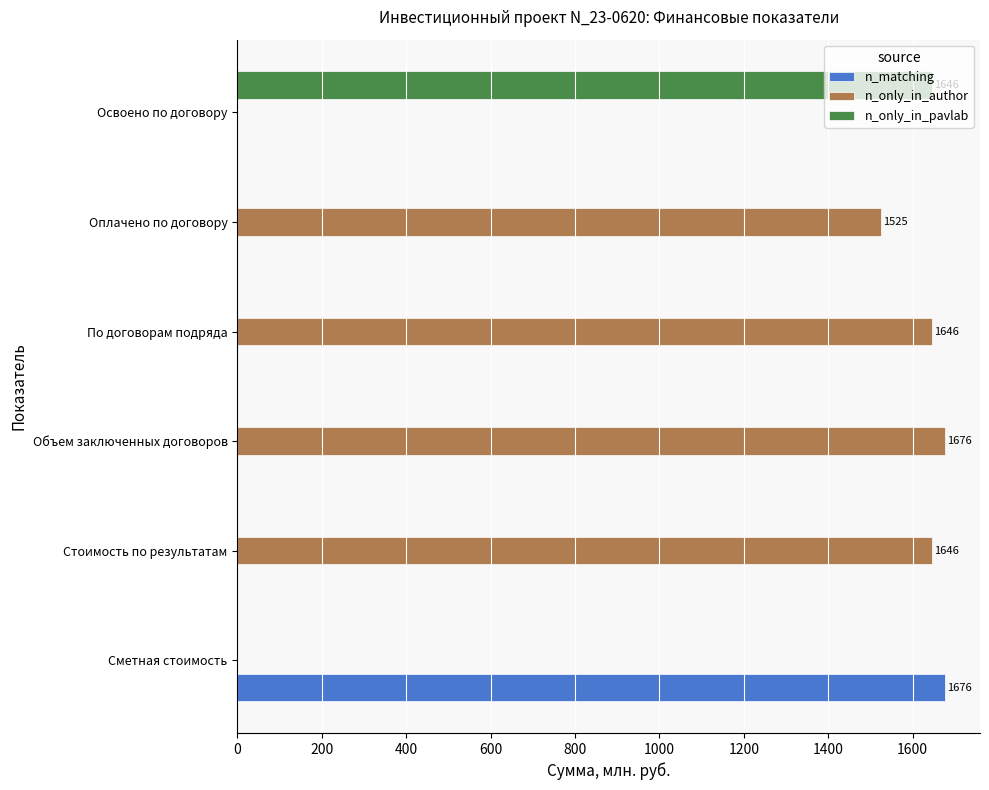

What is the sum of the n_only_in_pavlab values at По договорам подряда and Освоено по договору?

1645.7